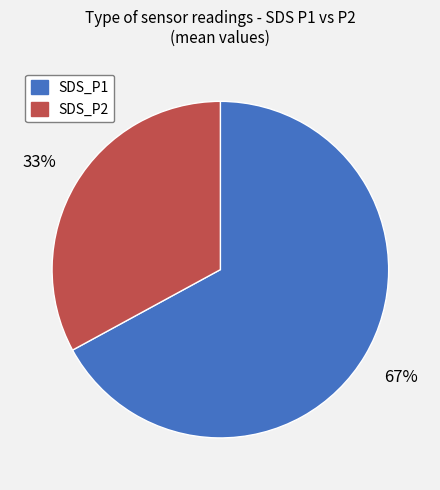

Is there a majority slice in this chart?

Yes